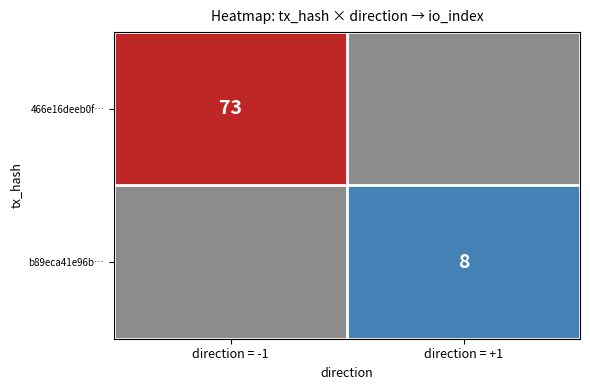

The 466e16deeb0f3eb61194f81fcb852a4010a83dd series shows 27 at io_index. True or false?

False